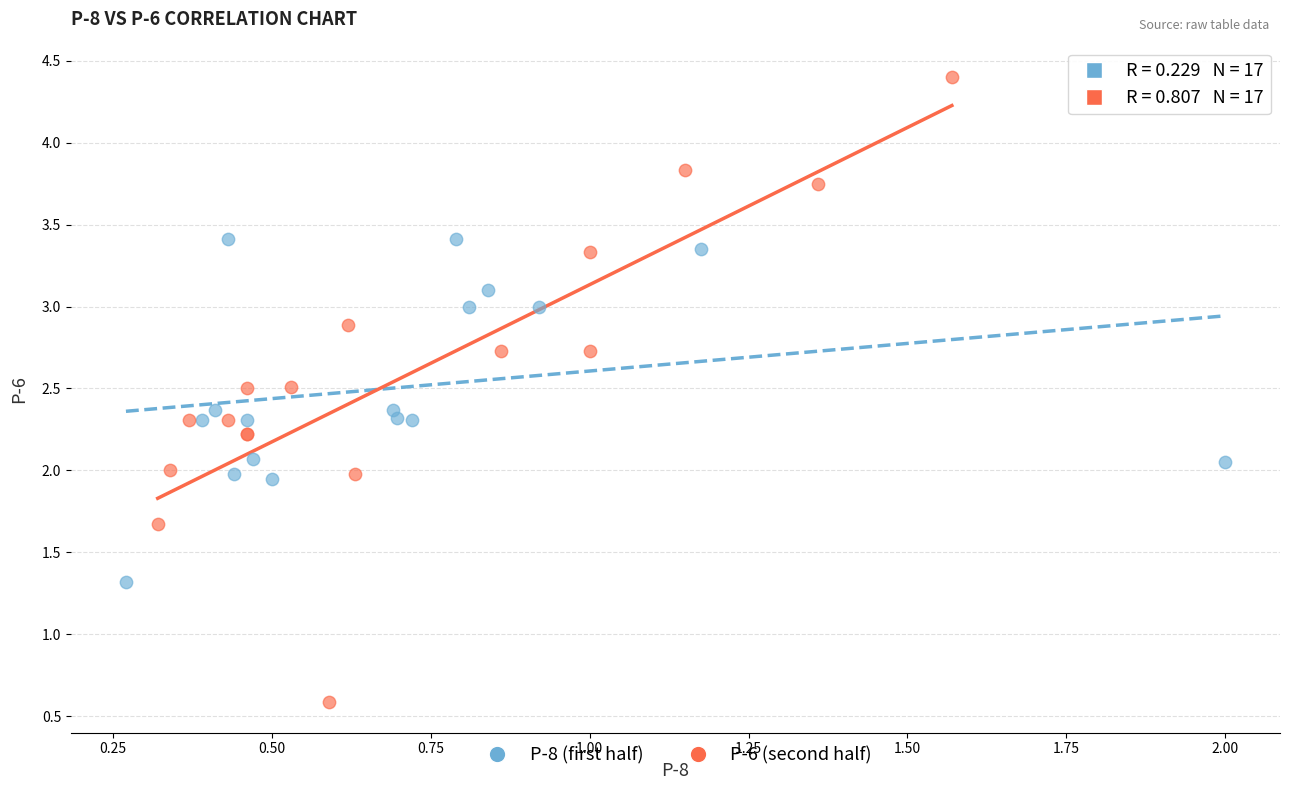

Which series has the widest spread of Y values?

P-6 (second half)